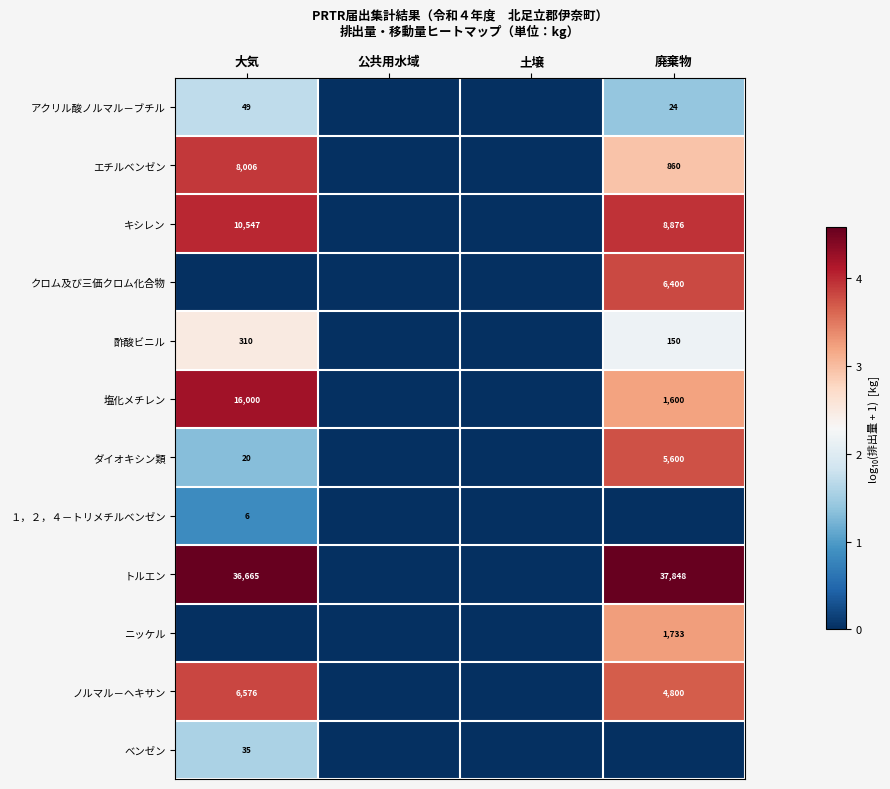

What is the difference between the アクリル酸ノルマル－ブチル values at 廃棄物 and 大気?

25